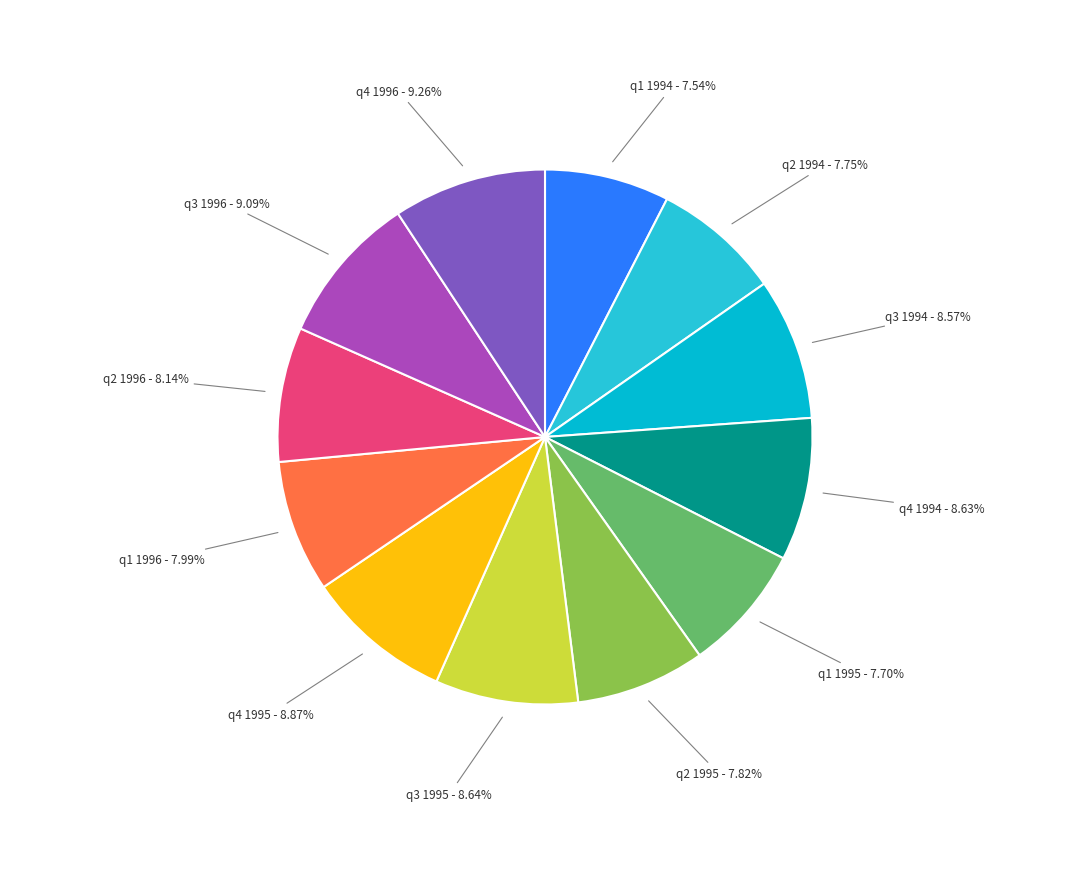

Does q1 1994 represent more than half of the total?

No